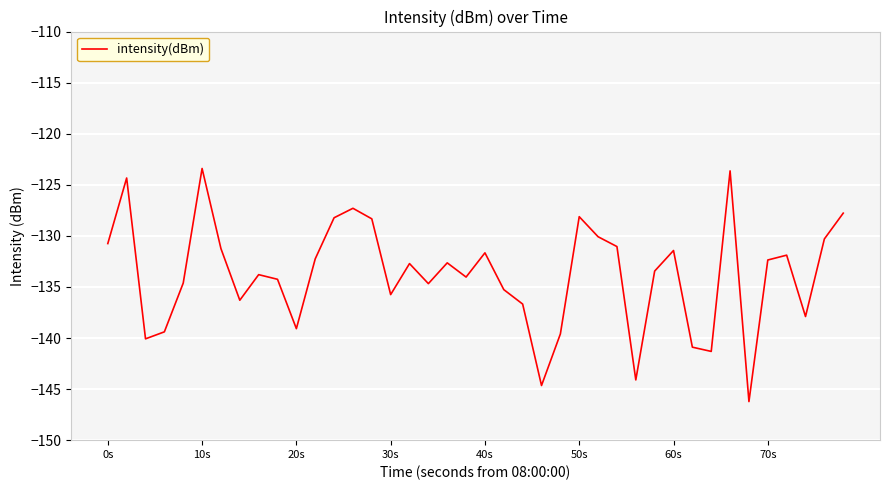

What is the difference between the maximum and minimum values?

22.8